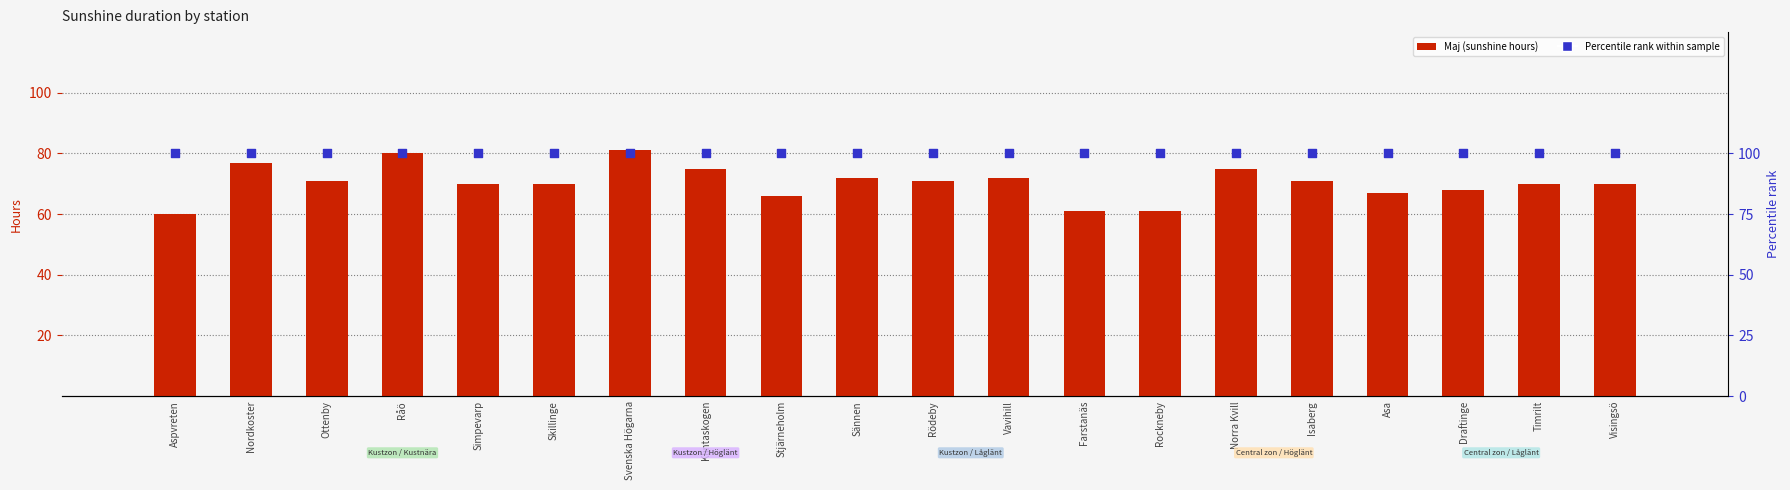

What are all the series names shown in the legend?

Maj (sunshine hours), Percentile rank within sample